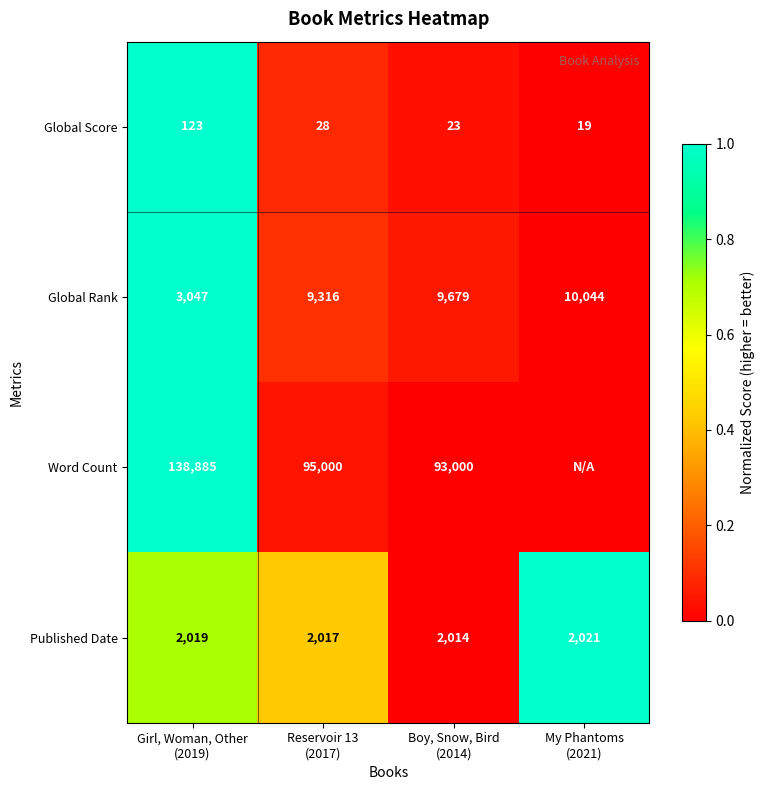

At which category is the sum across all series the highest?

Girl, Woman, Other
(2019)